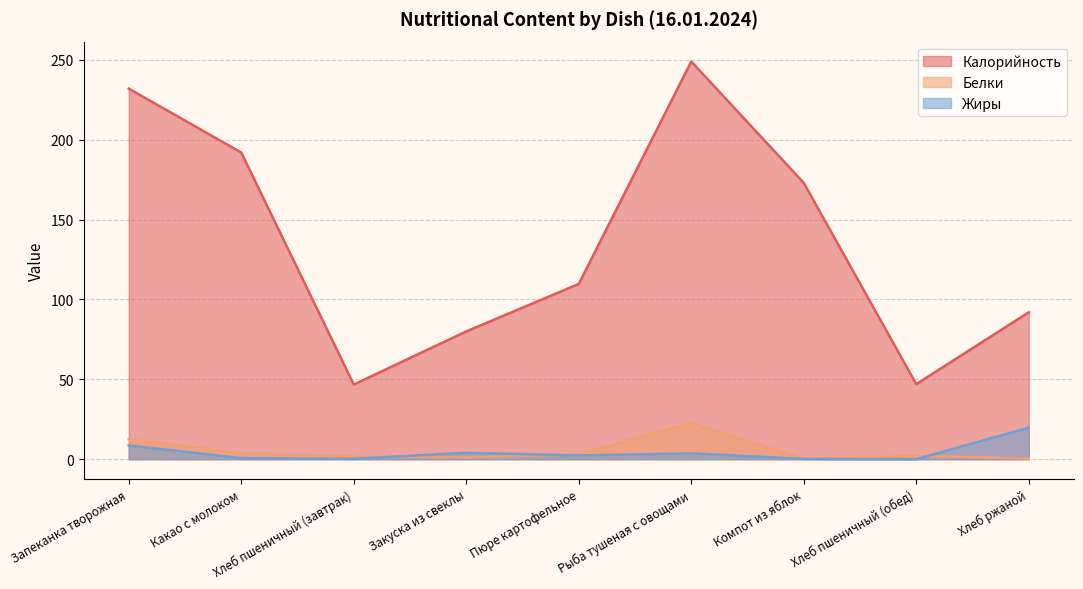

Reading left to right, what are all the values shown in this chart?

Калорийность: 232.0	192.0	46.8	80.0	109.7	249.0	173.0	47.0	92.0
Белки: 12.5	3.8	1.6	1.2	3.1	22.7	0.2	2.0	0.4
Жиры: 8.6	0.7	0.2	4.1	2.3	3.7	0.2	0.0	19.8